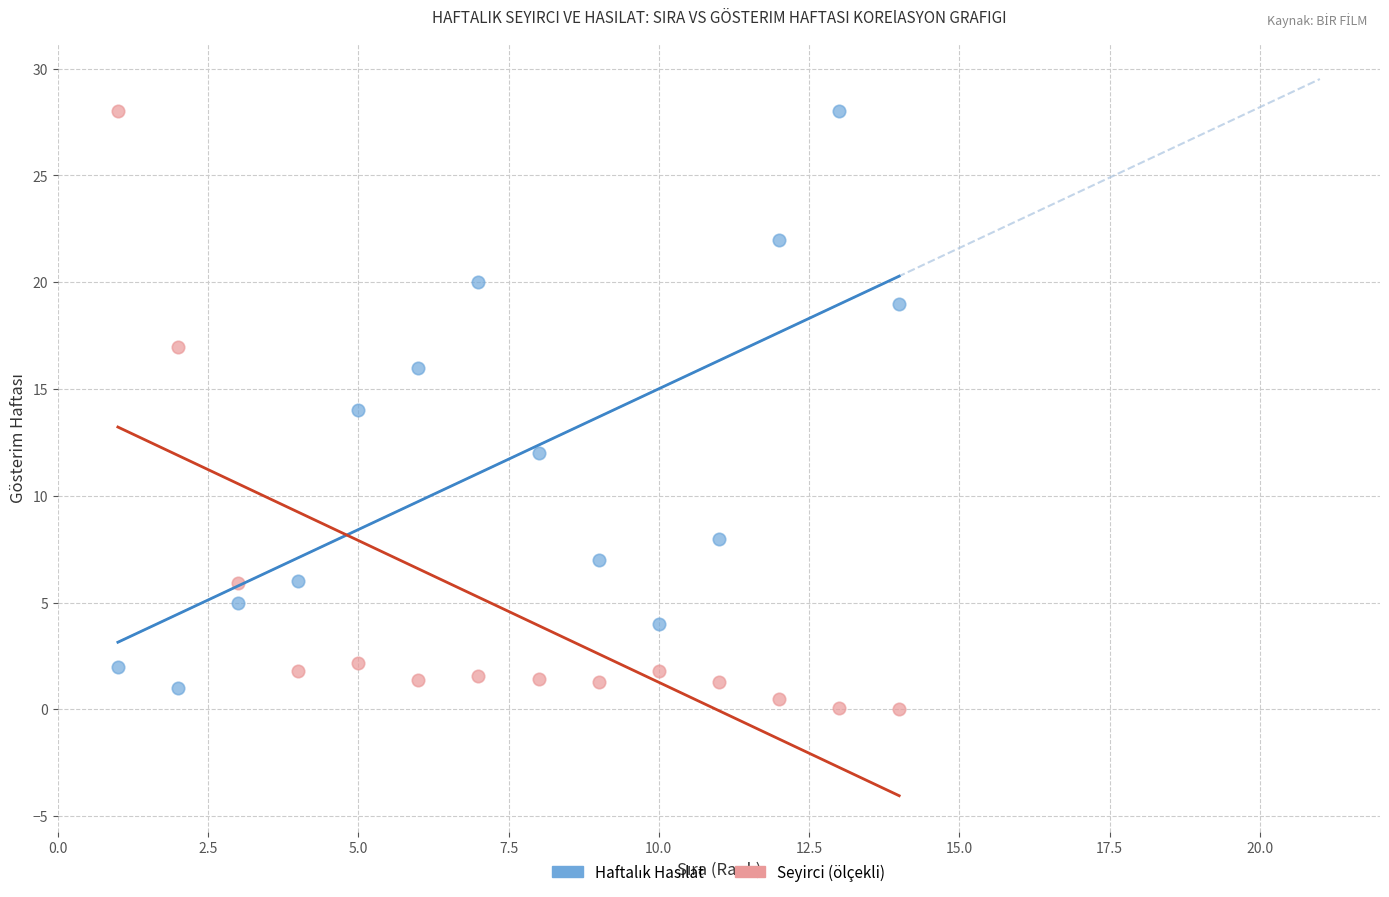

Across all data points, what is the range of Y values (max minus min)?

28.0